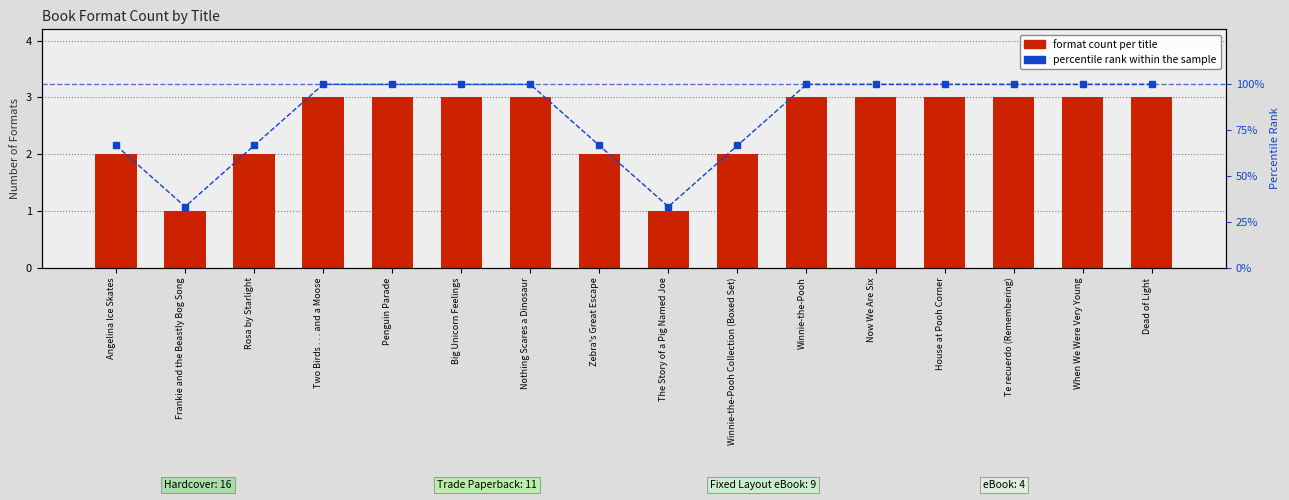

The format count per title series shows 2.0 at Angelina Ice Skates. True or false?

True